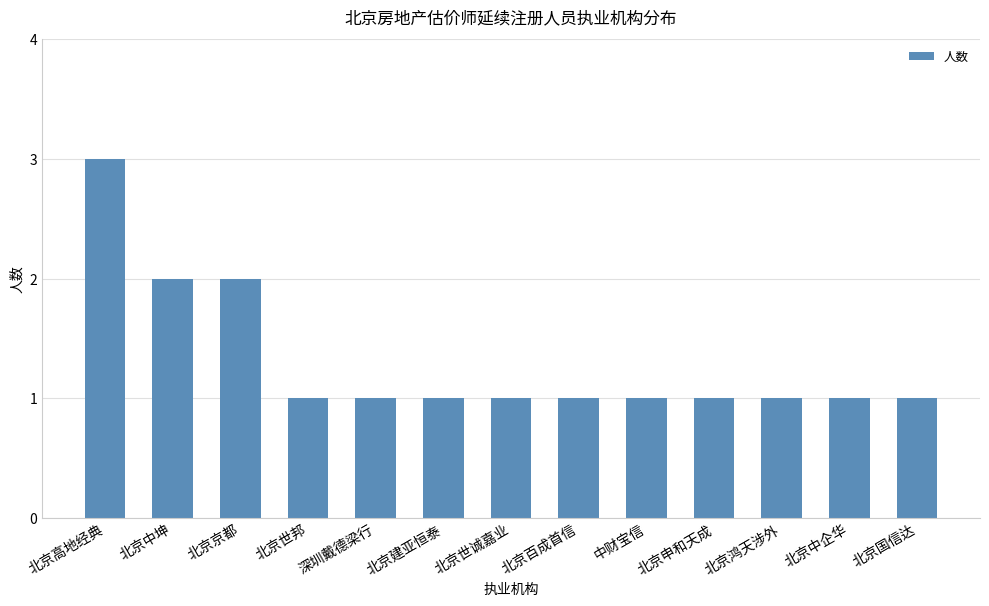

What value does the data have at 北京国信达?

1